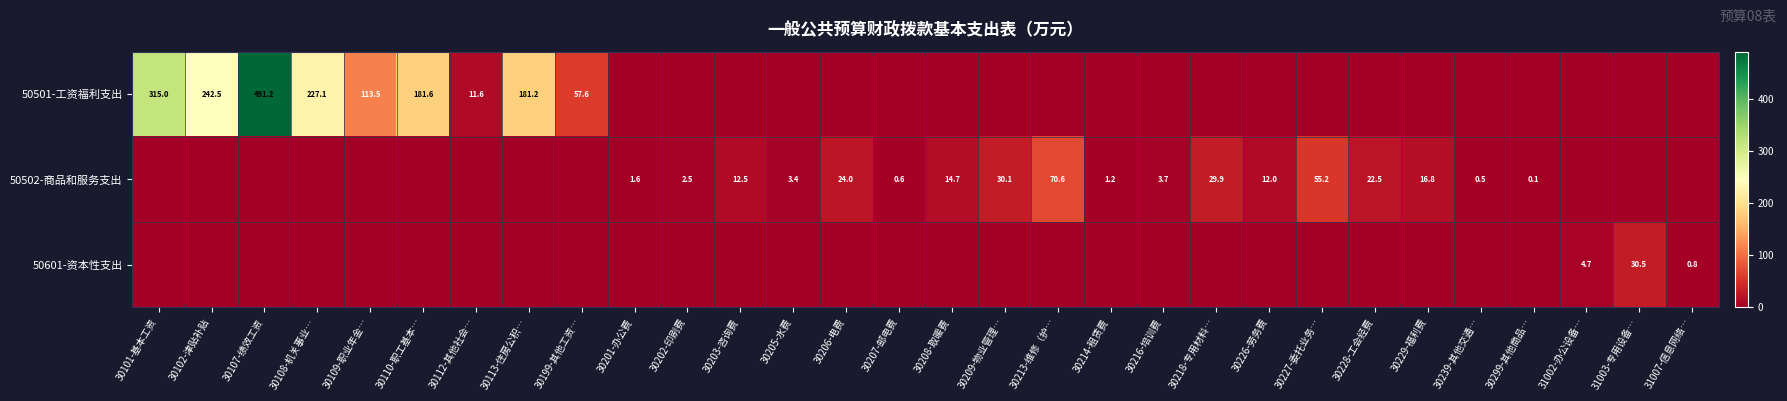

True or false: 50502-商品和服务支出 has a value of 0.6 at 30207-邮电费.

True